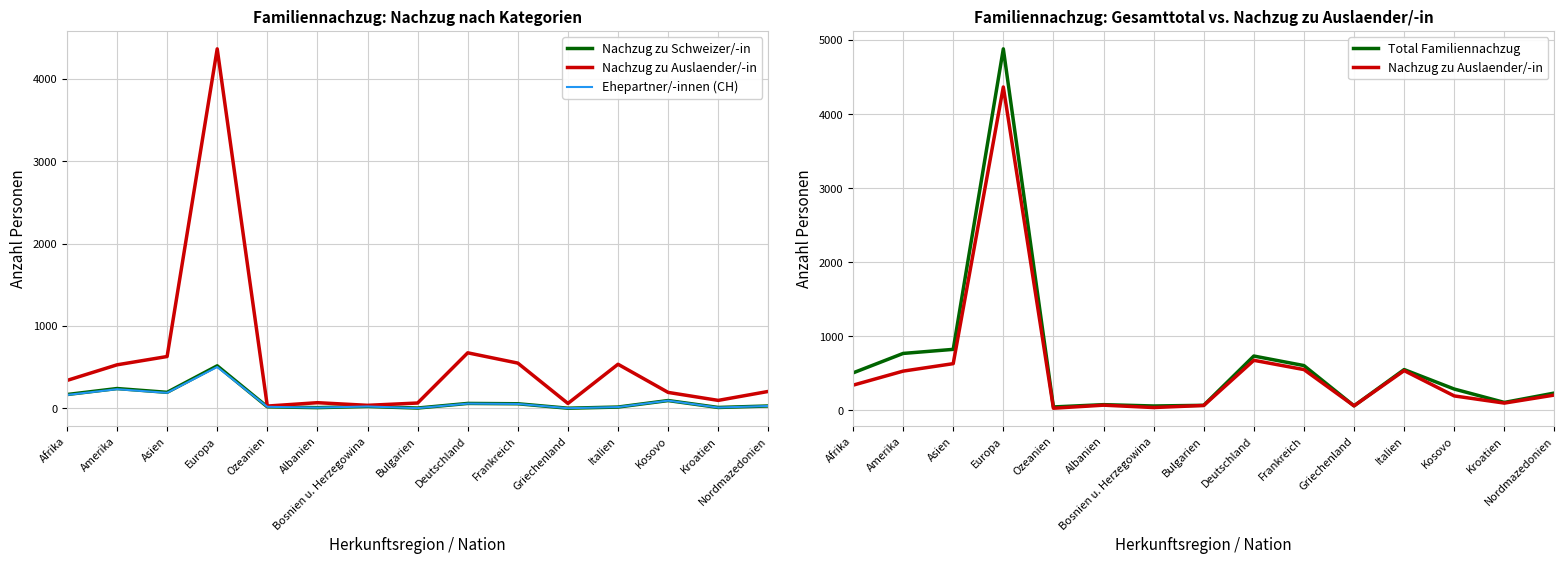

True or false: Nachzug zu Schweizer/-in and Nachzug zu Auslaender/-in intersect in this chart.

False